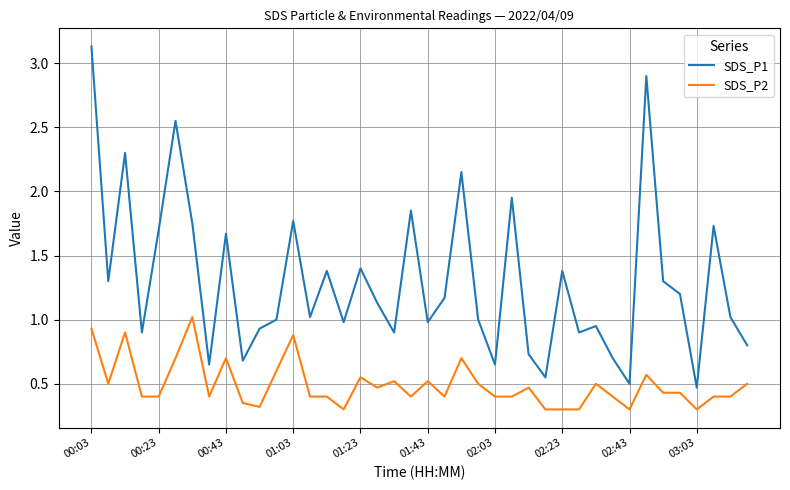

What is the maximum value for SDS_P1?

3.1